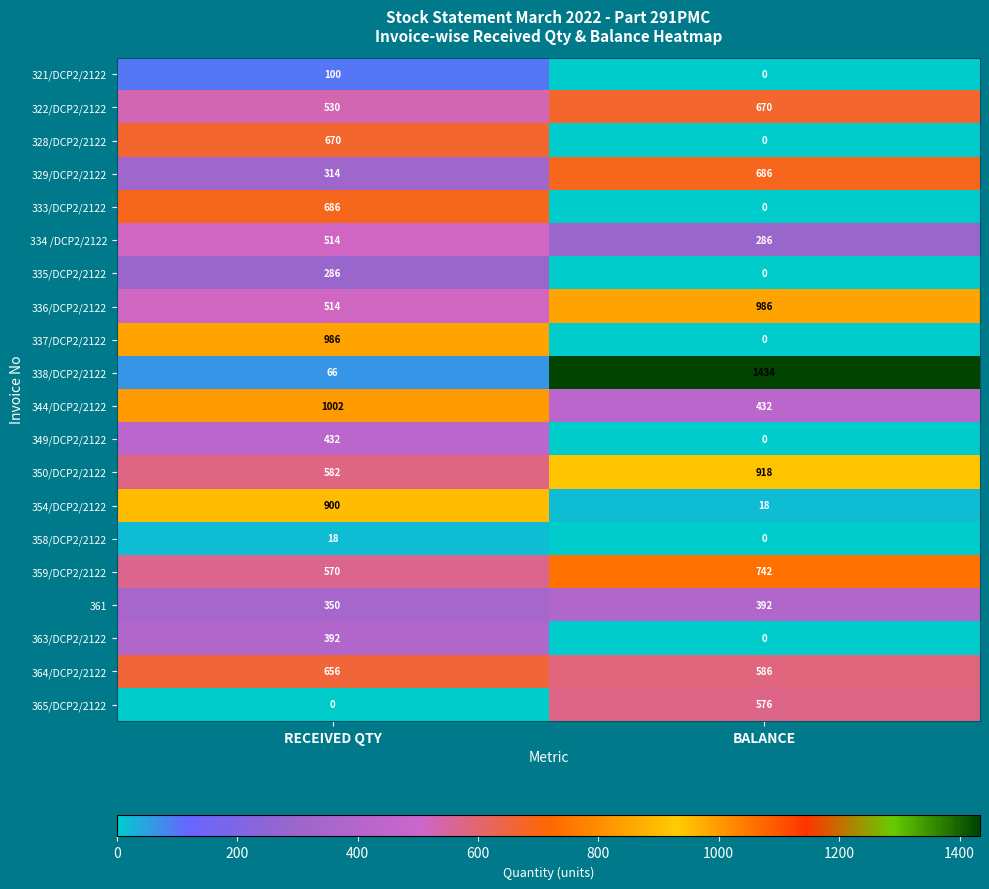

What is the minimum value for 336/DCP2/2122?

514